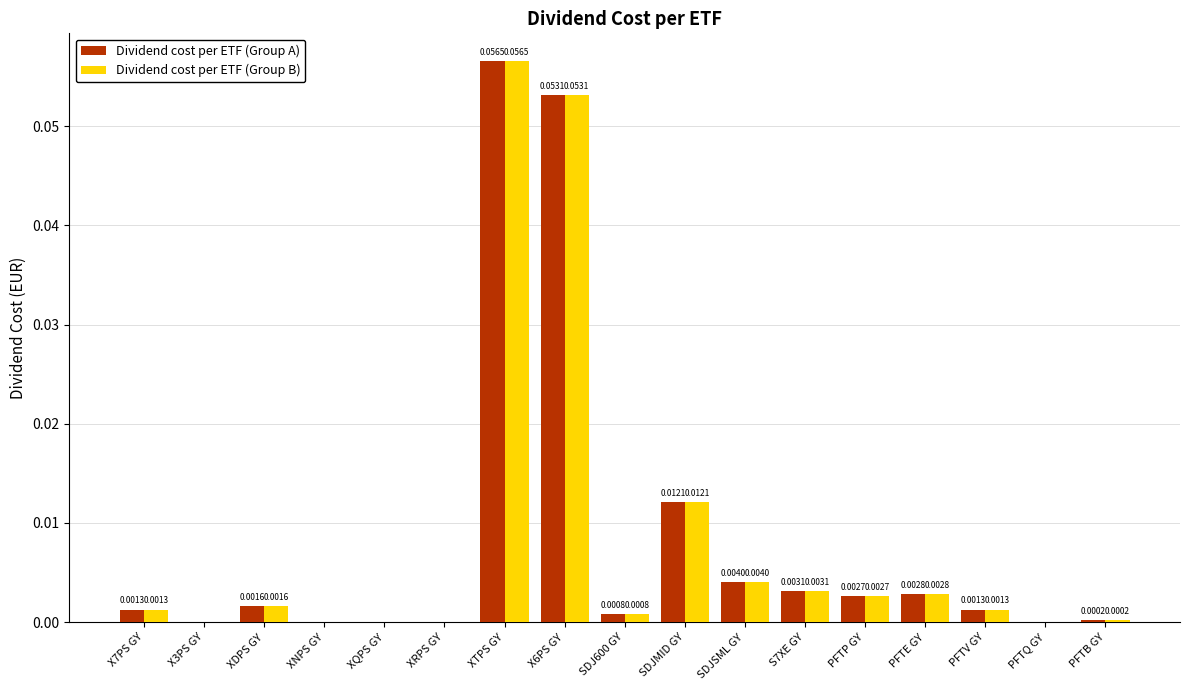

At which category is the sum across all series the highest?

XTPS GY